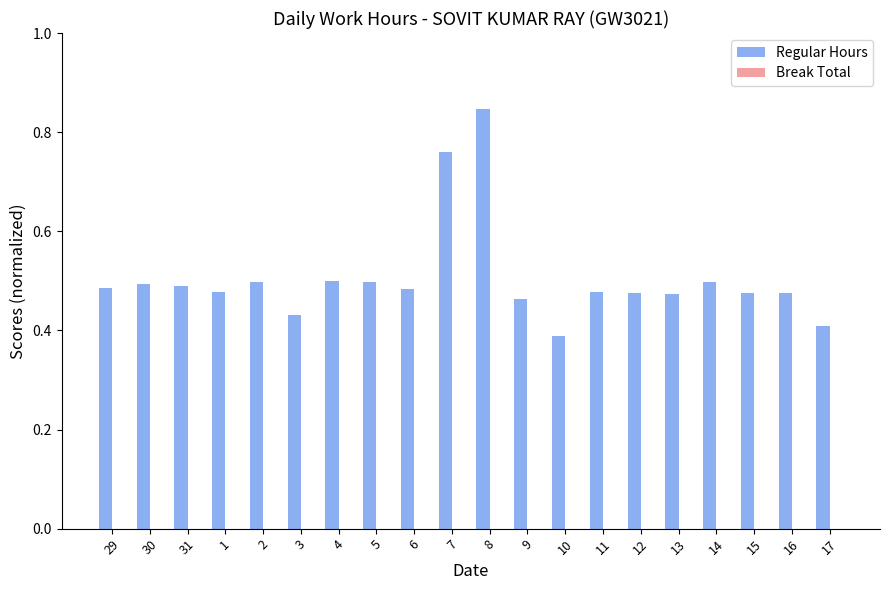

Between 13 and 4, which is larger?

4